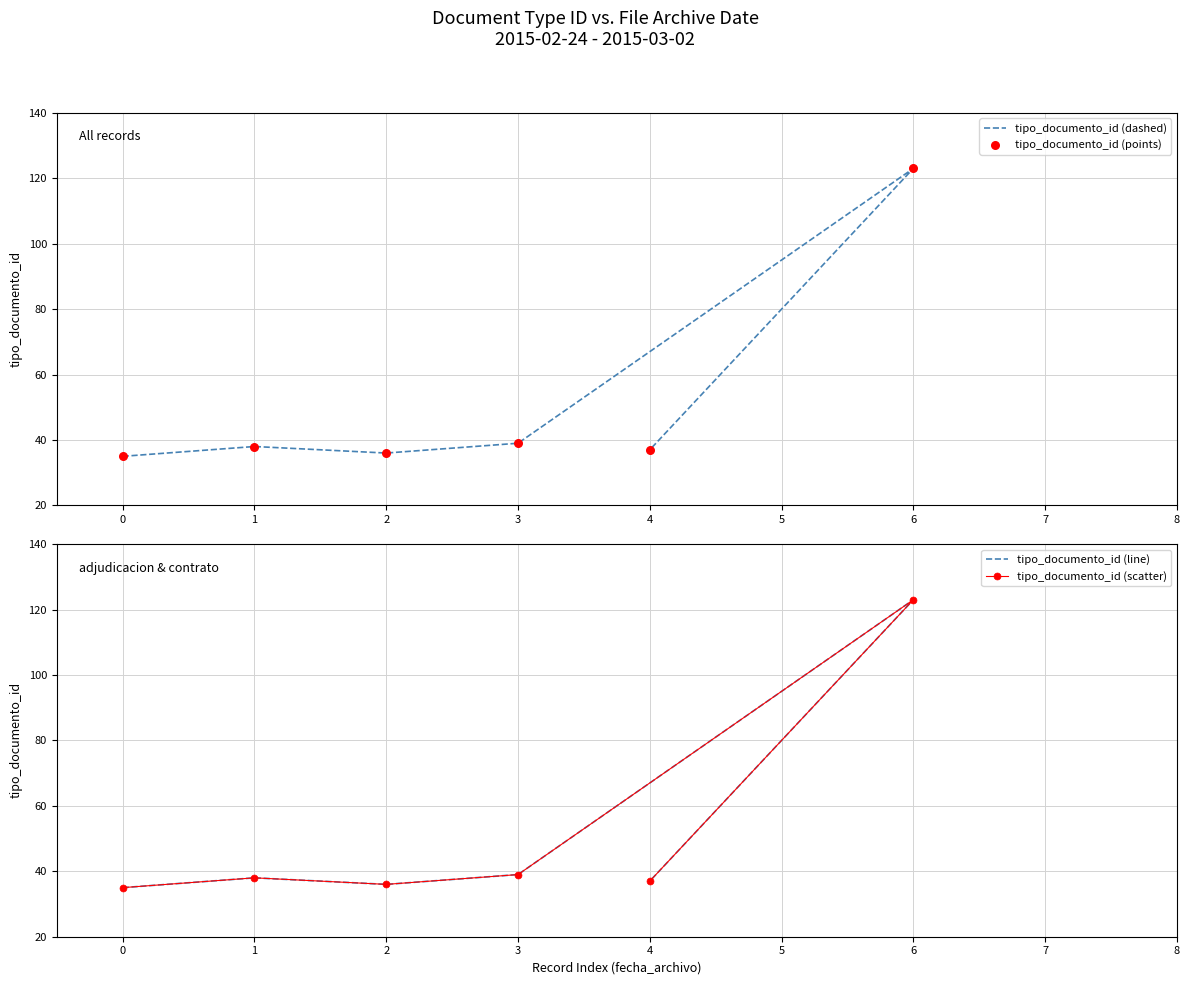

Which series contains the highest Y value?

tipo_documento_id (dashed)